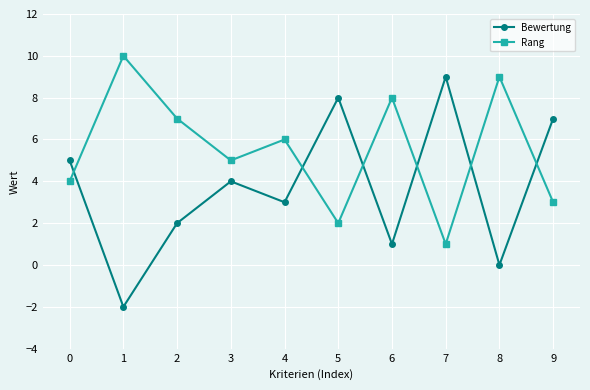

List the series in order of their overall mean, highest first.

Rang, Bewertung